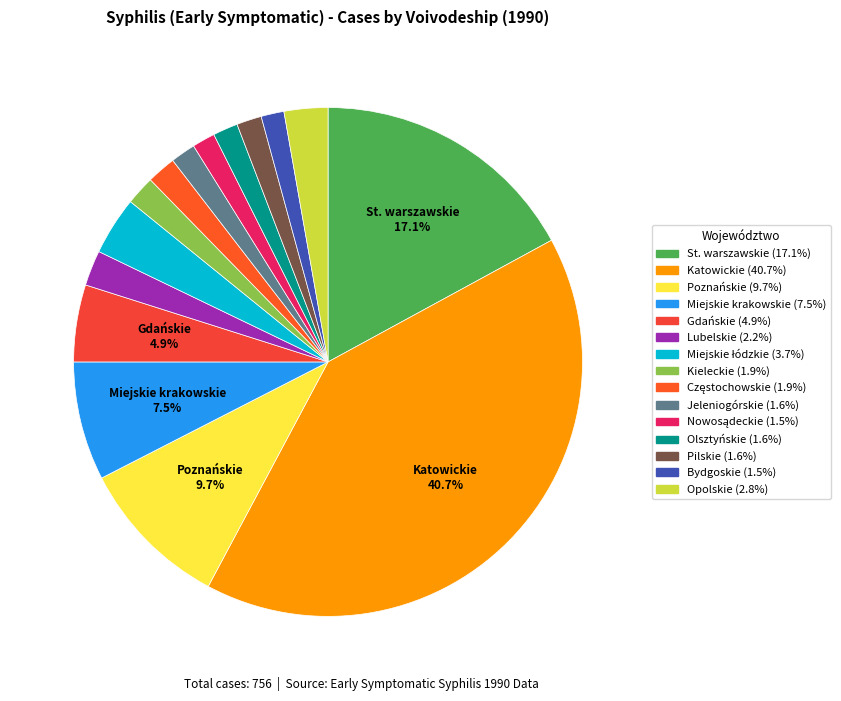

To the nearest percent, what is the average slice percentage?

7%